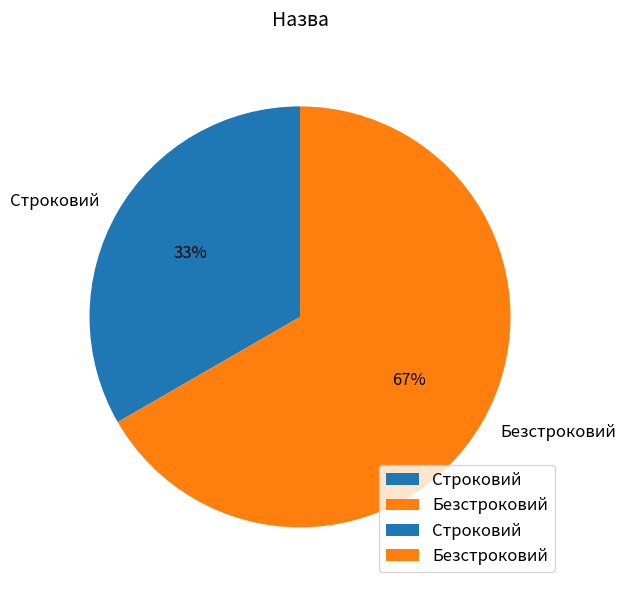

Do Безстроковий and Строковий together represent more than half of the pie?

Yes